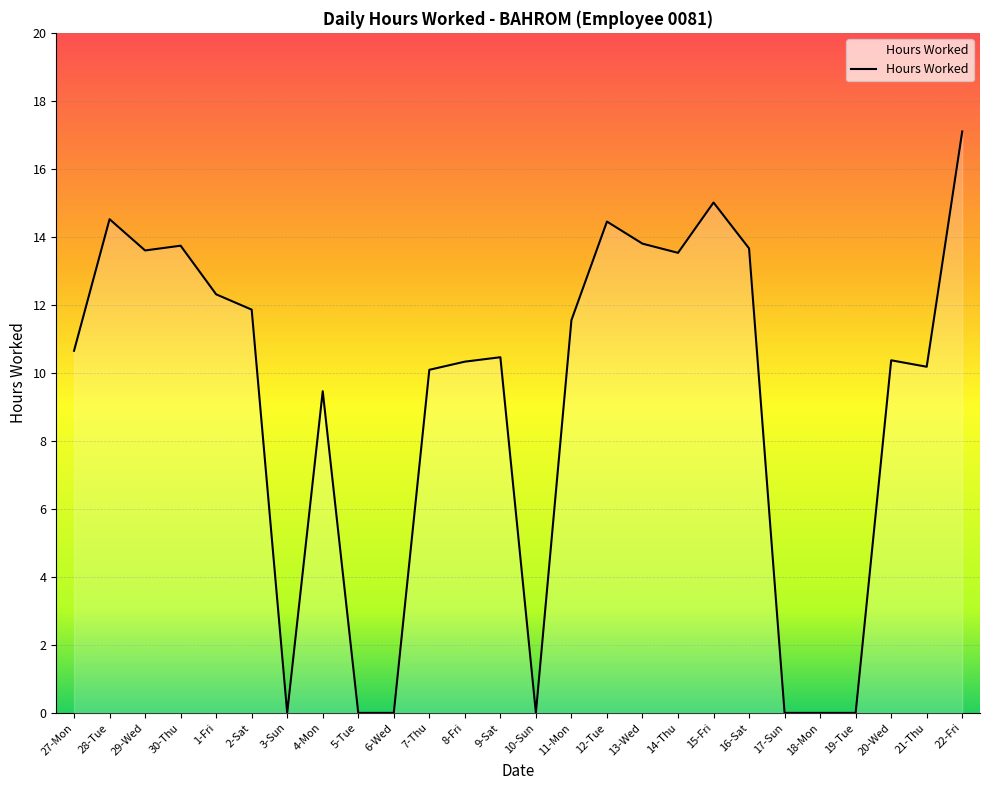

What position from the right is 29-Wed?

24